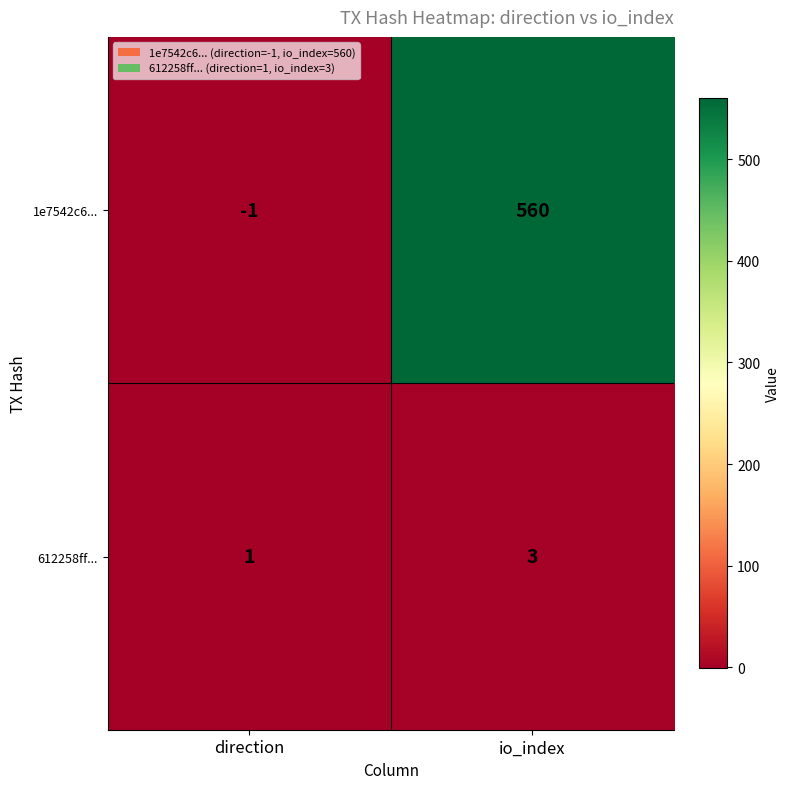

Which category has the highest value in the 1e7542c6... series?

io_index